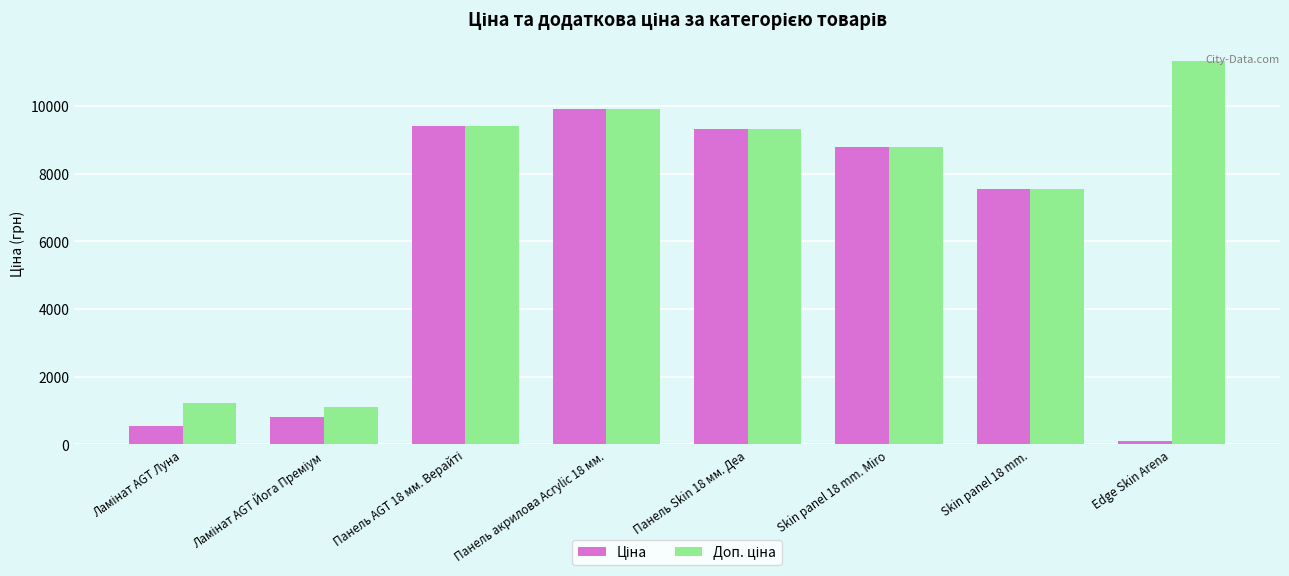

At which category does the chart reach its peak across all series?

Edge Skin Arena